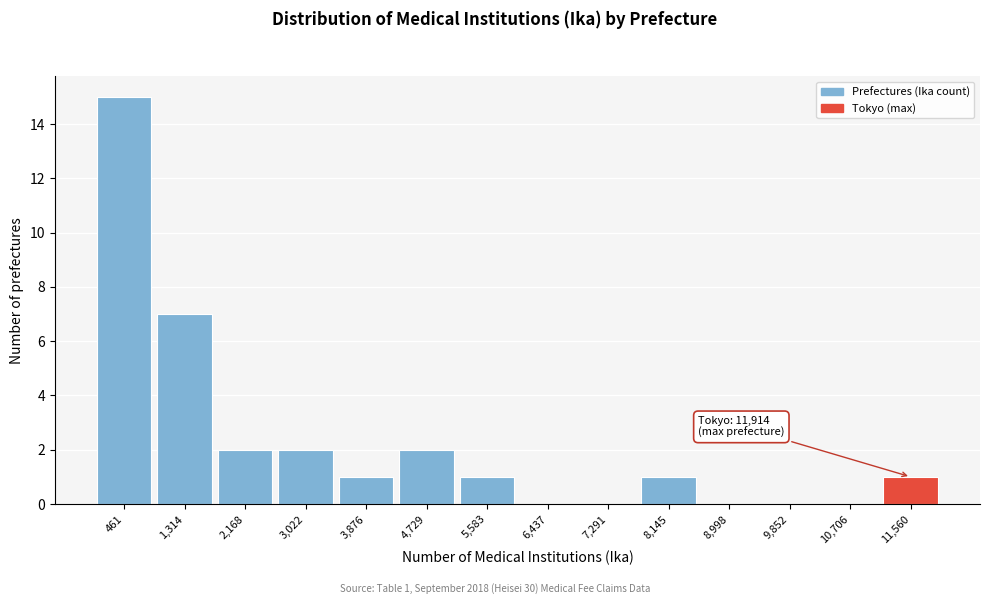

Reading right to left, list all the values displayed in this chart.

11,560=1	10,706=0	9,852=0	8,998=0	8,145=1	7,291=0	6,437=0	5,583=1	4,729=2	3,876=1	3,022=2	2,168=2	1,314=7	461=15